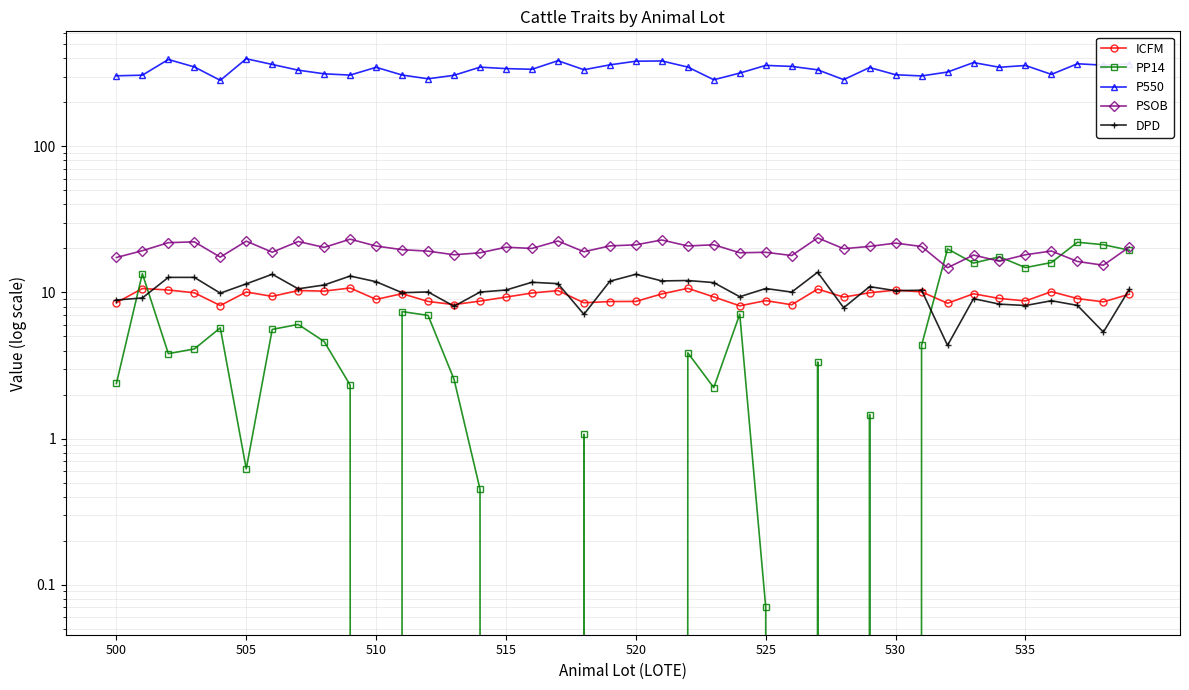

Count the number of categories in the chart.

40